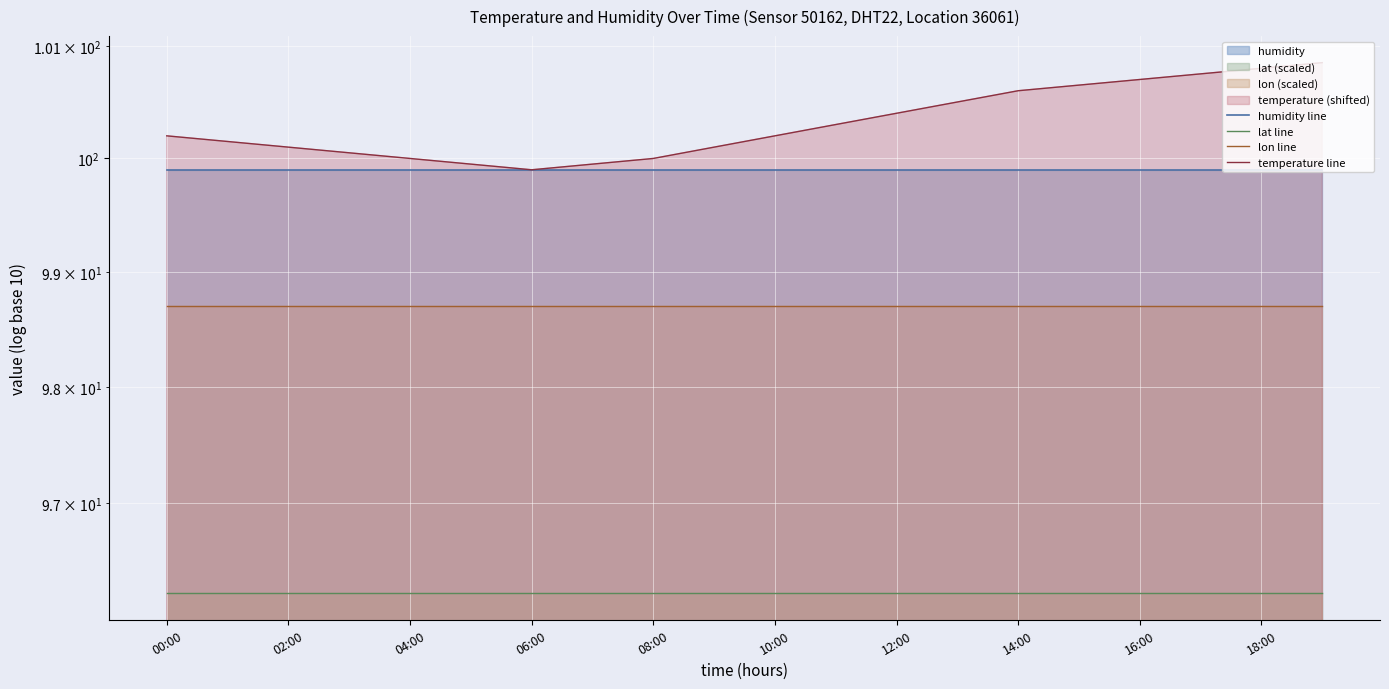

True or false: lon line and lat line cross at least once.

False